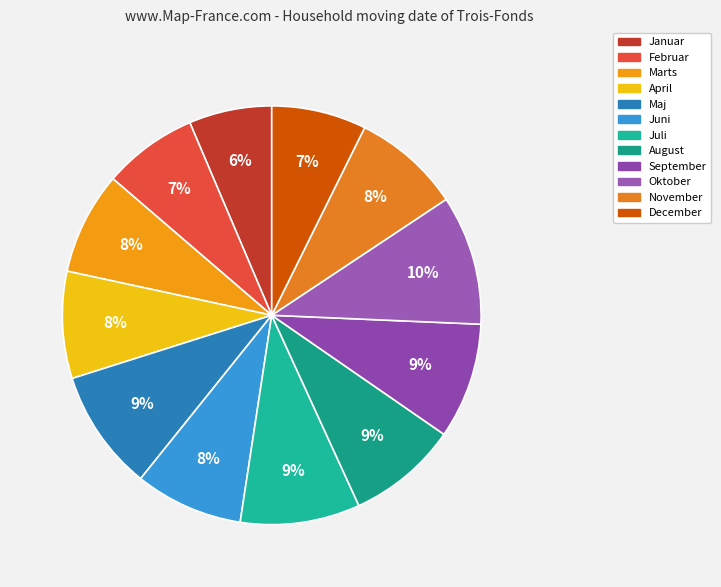

What is the largest slice in the pie chart?

Oktober